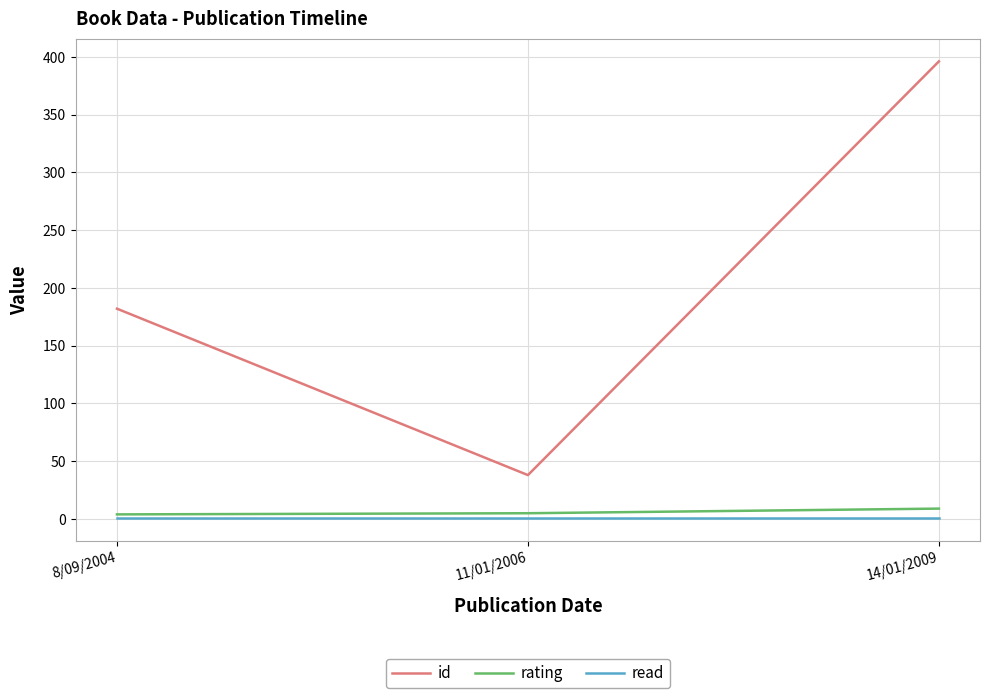

What is the difference between the maximum and second lowest values in the id series?

214